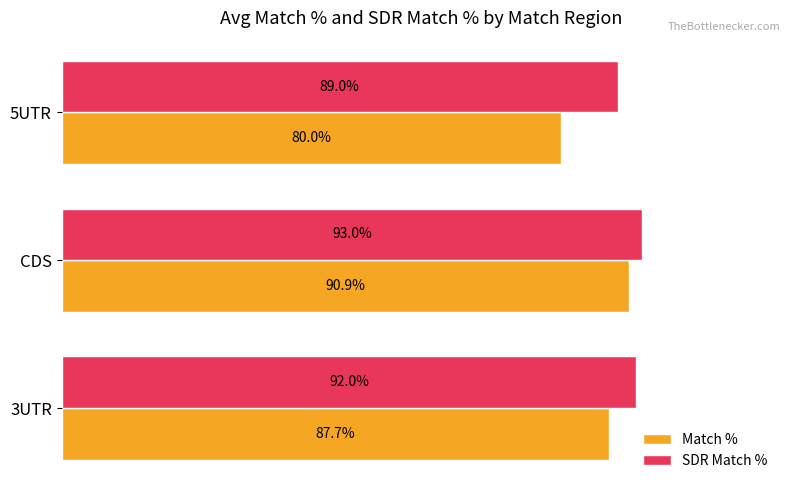

At which label is Match % closest to 85?

3UTR